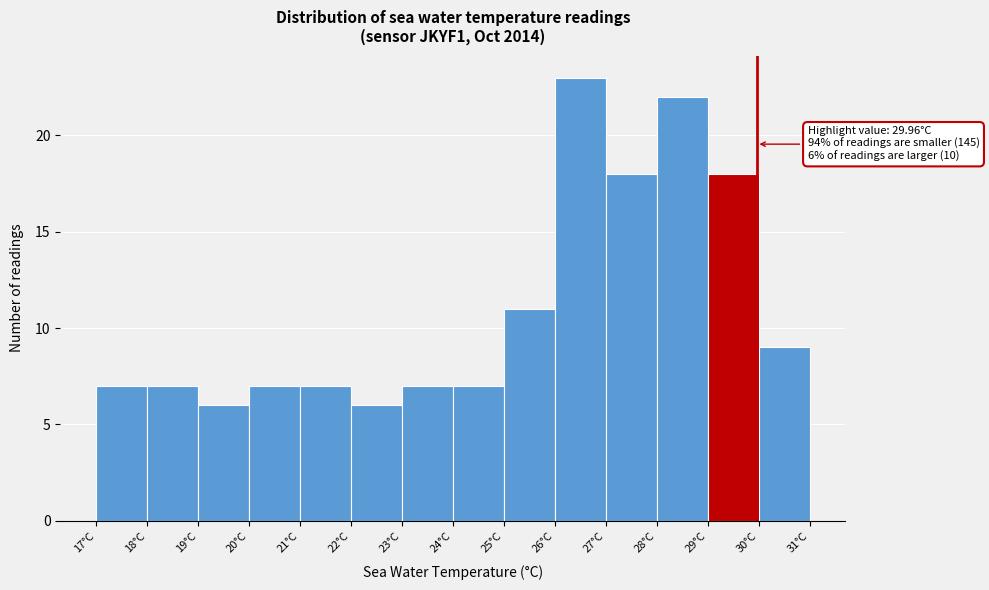

Which range on the x-axis has the tallest bar?

26 to 27